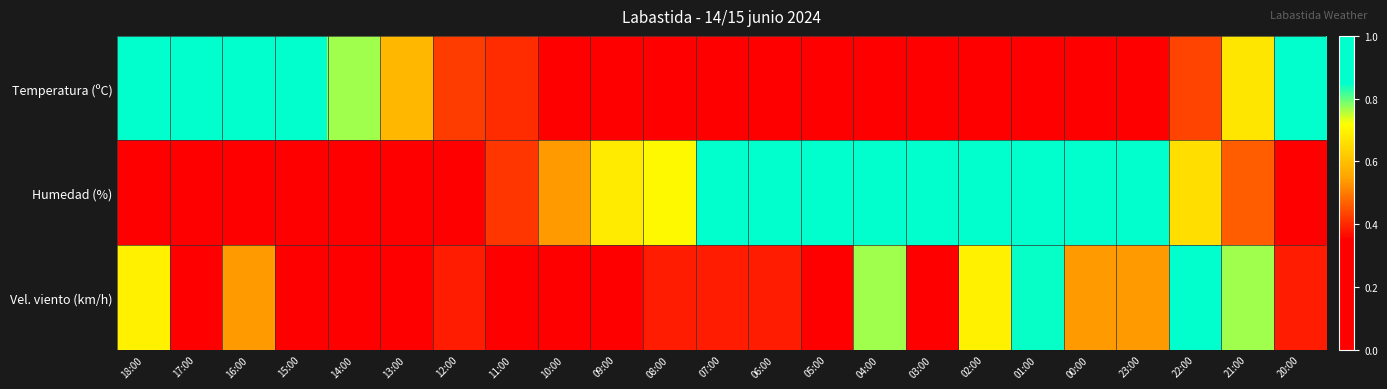

Reading left to right, extract all data points from this chart.

Temperatura (ºC): 18:00=0.9	17:00=1.0	16:00=0.9	15:00=0.9	14:00=0.8	13:00=0.6	12:00=0.4	11:00=0.4	10:00=0.3	09:00=0.2	08:00=0.0	07:00=0.0	06:00=0.0	05:00=0.1	04:00=0.0	03:00=0.1	02:00=0.1	01:00=0.1	00:00=0.2	23:00=0.3	22:00=0.4	21:00=0.7	20:00=1.0
Humedad (%): 18:00=0.1	17:00=0.0	16:00=0.0	15:00=0.0	14:00=0.1	13:00=0.2	12:00=0.3	11:00=0.4	10:00=0.5	09:00=0.7	08:00=0.7	07:00=0.9	06:00=1.0	05:00=0.9	04:00=0.9	03:00=0.9	02:00=0.9	01:00=1.0	00:00=0.9	23:00=0.9	22:00=0.7	21:00=0.5	20:00=0.3
Vel. viento (km/h): 18:00=0.7	17:00=0.3	16:00=0.5	15:00=0.2	14:00=0.2	13:00=0.2	12:00=0.4	11:00=0.2	10:00=0.2	09:00=0.0	08:00=0.4	07:00=0.4	06:00=0.4	05:00=0.3	04:00=0.8	03:00=0.2	02:00=0.7	01:00=0.8	00:00=0.5	23:00=0.5	22:00=1.0	21:00=0.8	20:00=0.4